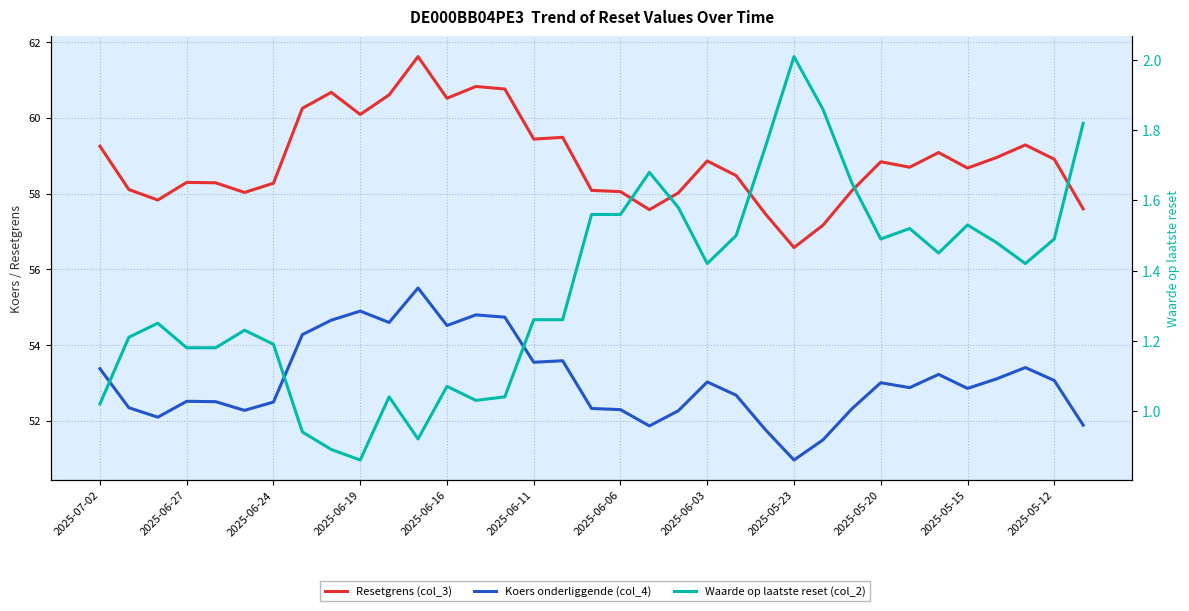

True or false: Waarde op laatste reset (col_2) and Resetgrens (col_3) cross at least once.

False